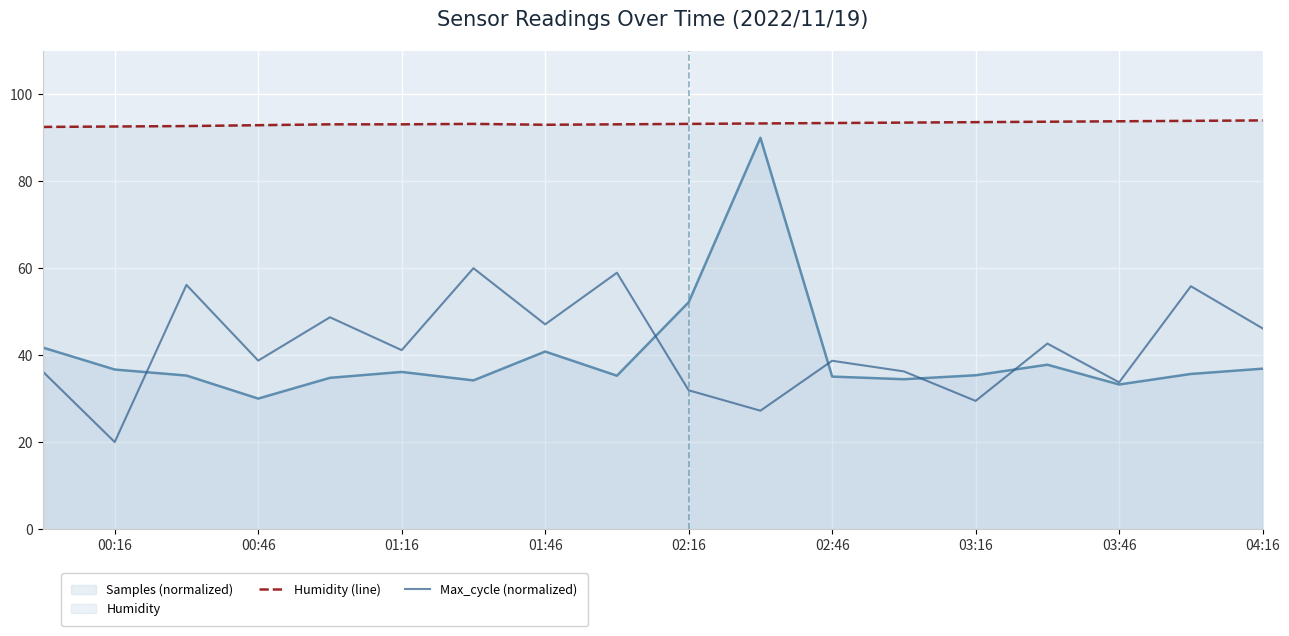

Which series has the largest total across all categories?

Humidity (line)